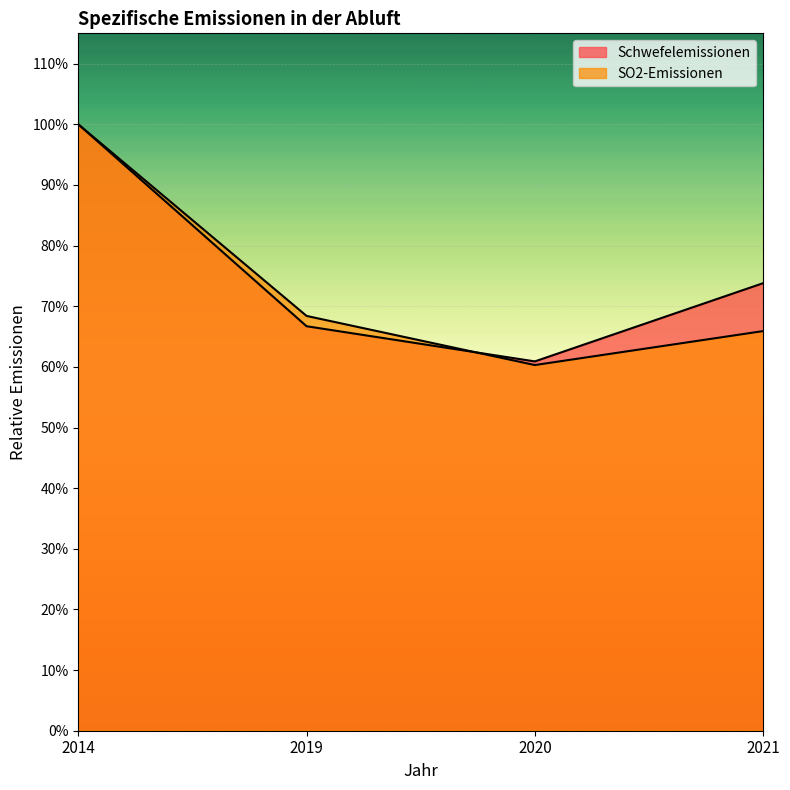

How many lines are shown in the chart?

2